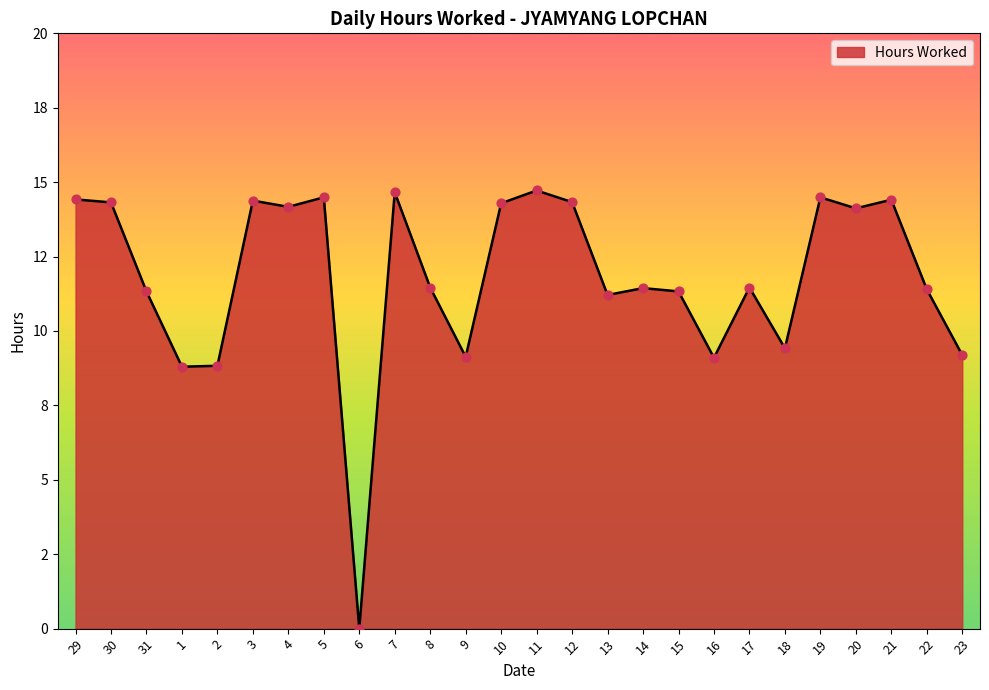

Approximately how many times larger is the value at 31 compared to 23?

1.2